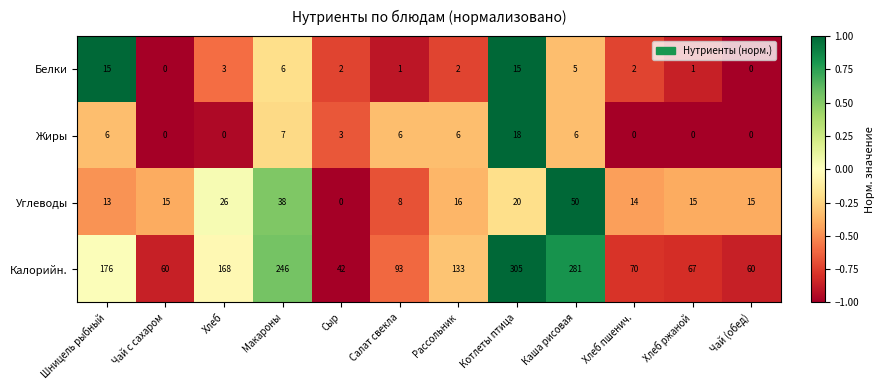

Which series changed the most between Салат свекла and Чай (обед)?

Калорийн.